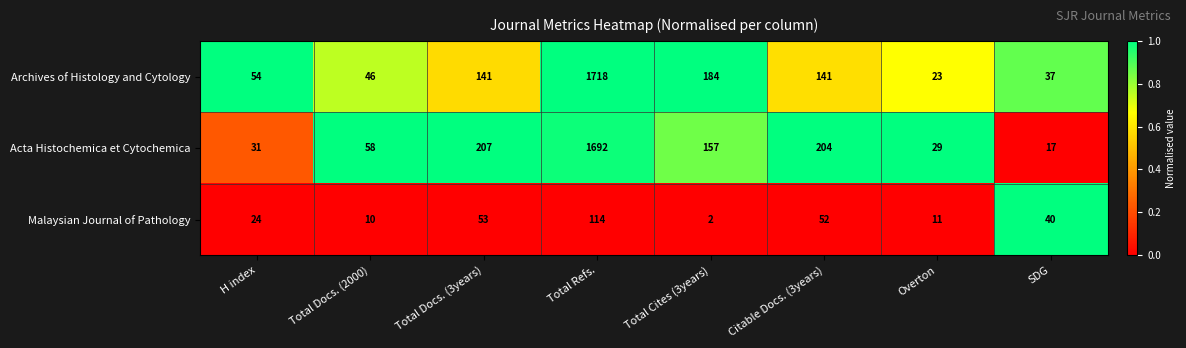

Which series has the largest total across all categories?

Acta Histochemica et Cytochemica